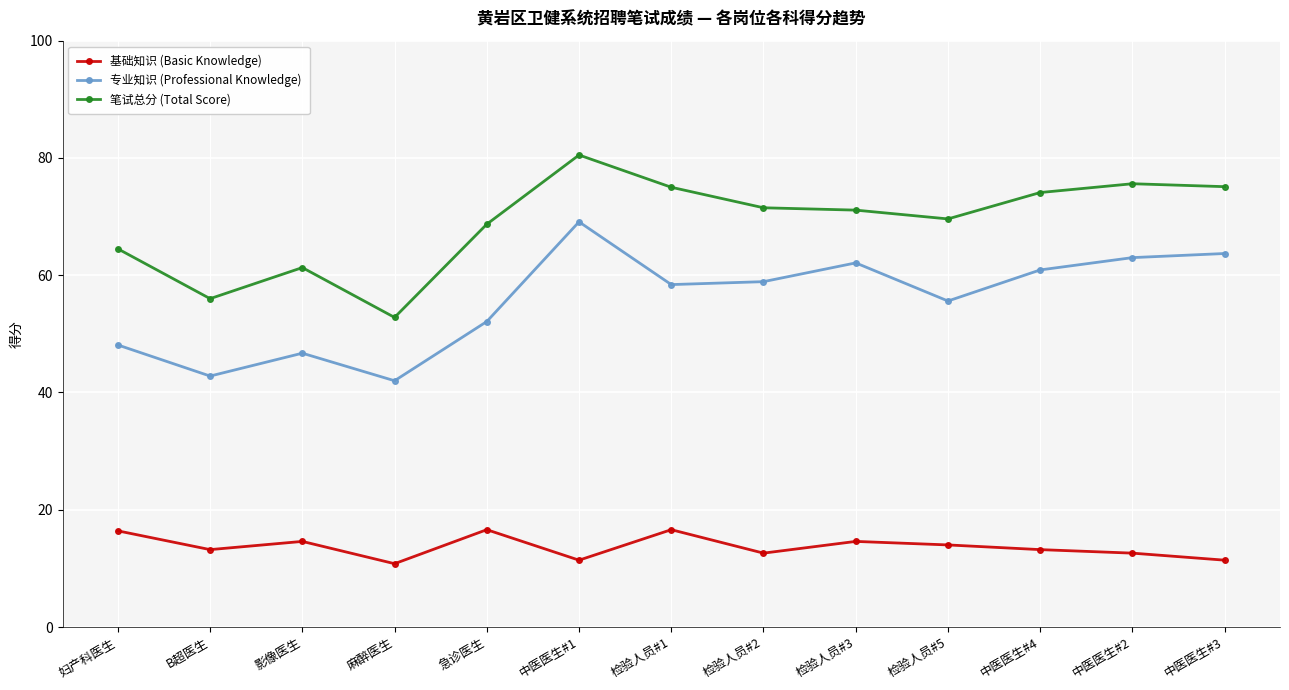

Rank the series by their maximum value, from highest to lowest.

笔试总分 (Total Score), 专业知识 (Professional Knowledge), 基础知识 (Basic Knowledge)